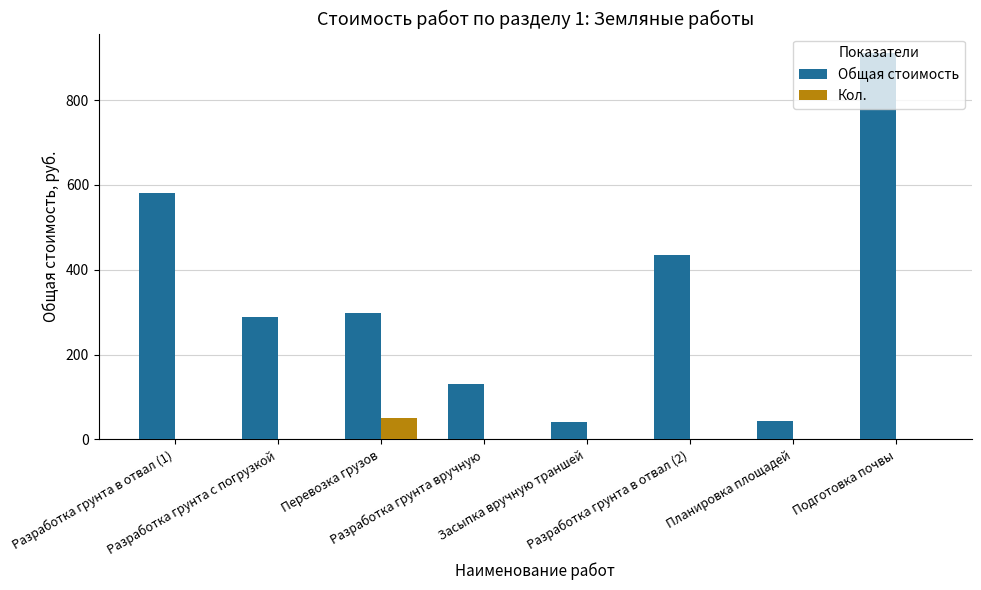

What is the maximum value for Кол.?

50.7